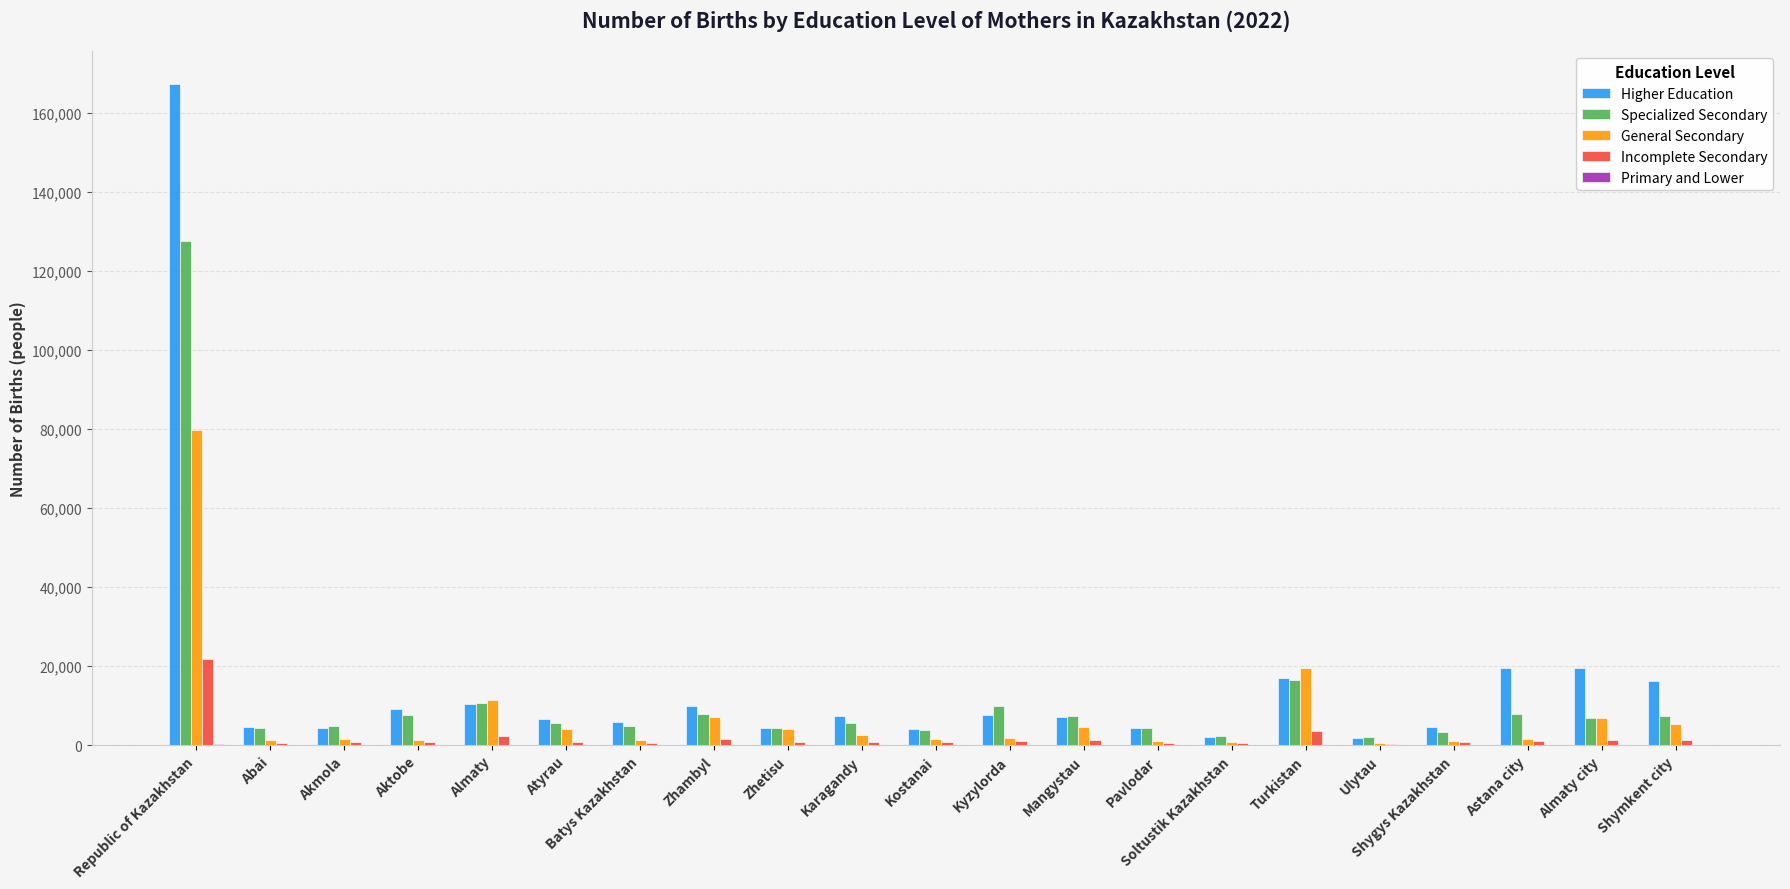

Is it true that Specialized Secondary equals 13885 at Aktobe?

False